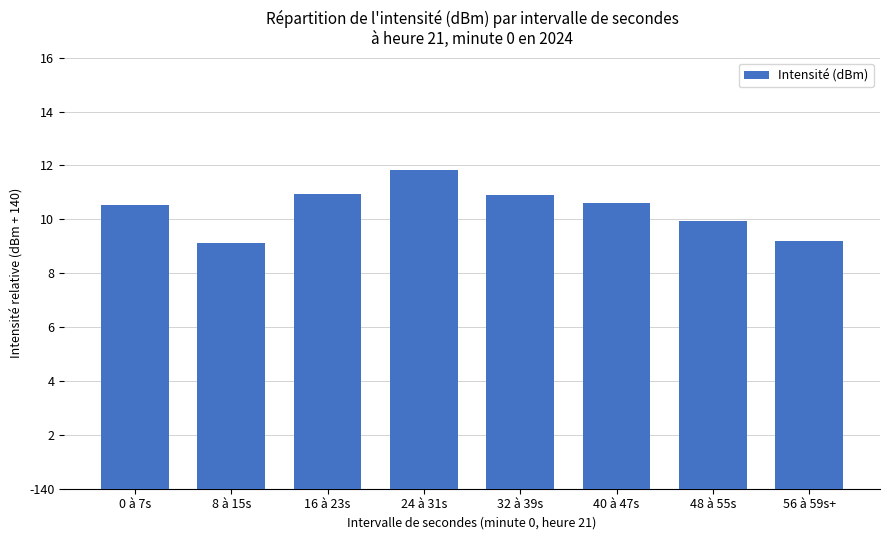

Does the chart contain any negative values?

No